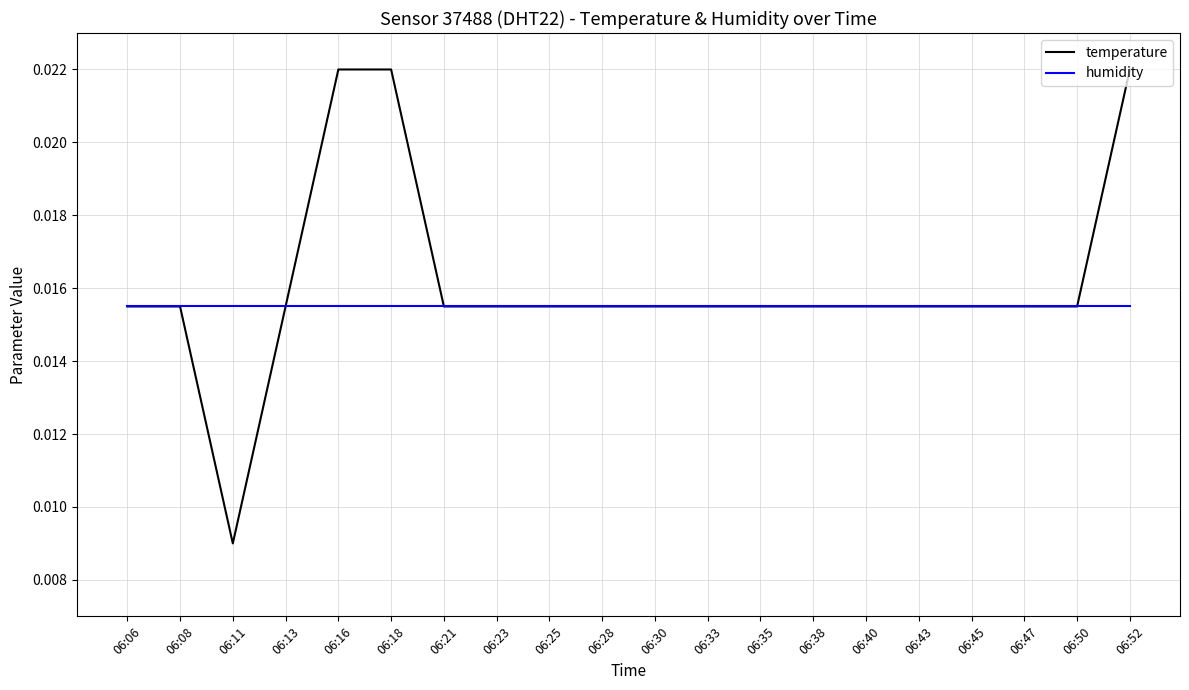

Which series changed the most between 06:16 and 06:28?

temperature